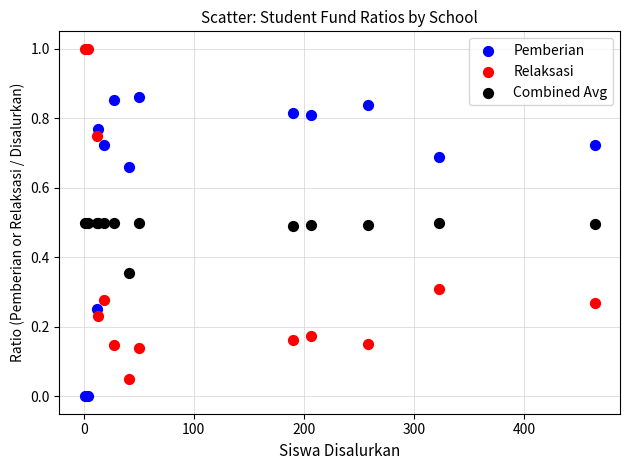

Which series reaches the maximum Y coordinate?

Relaksasi